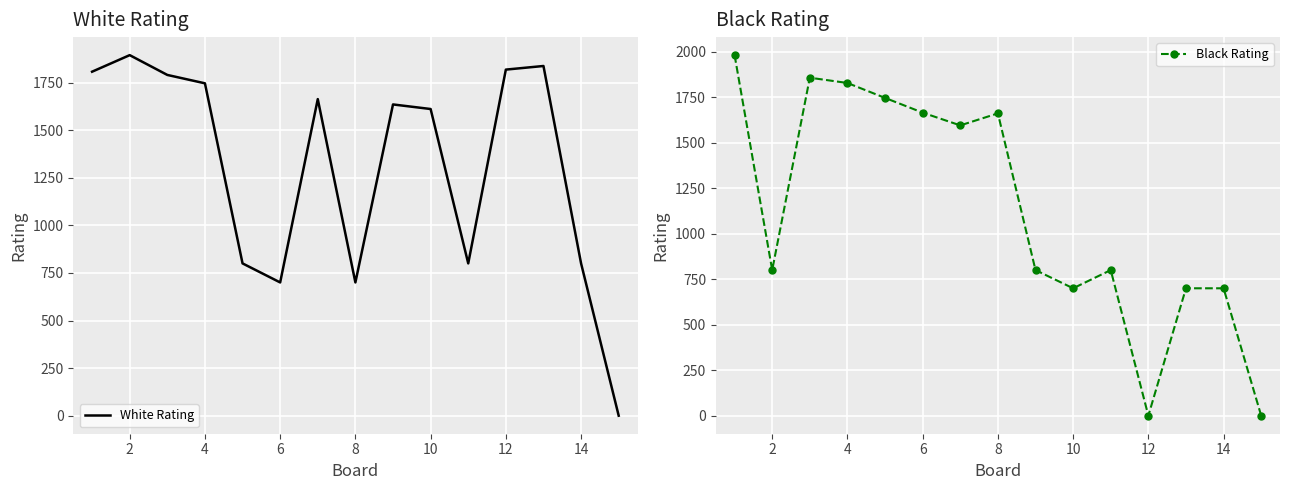

The value of White Rating at 4 is 1746. True or false?

True